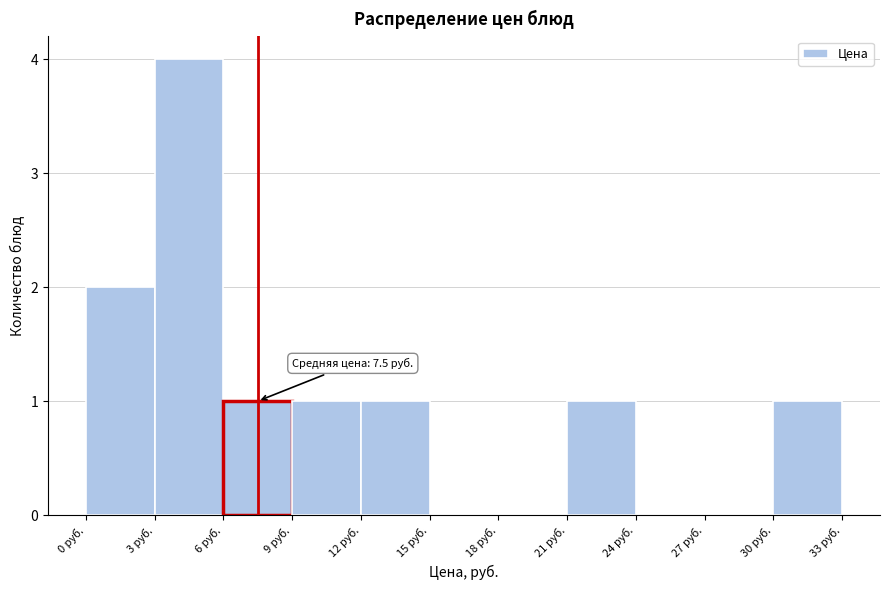

Over which range of the x-axis is the bar tallest?

3 to 6